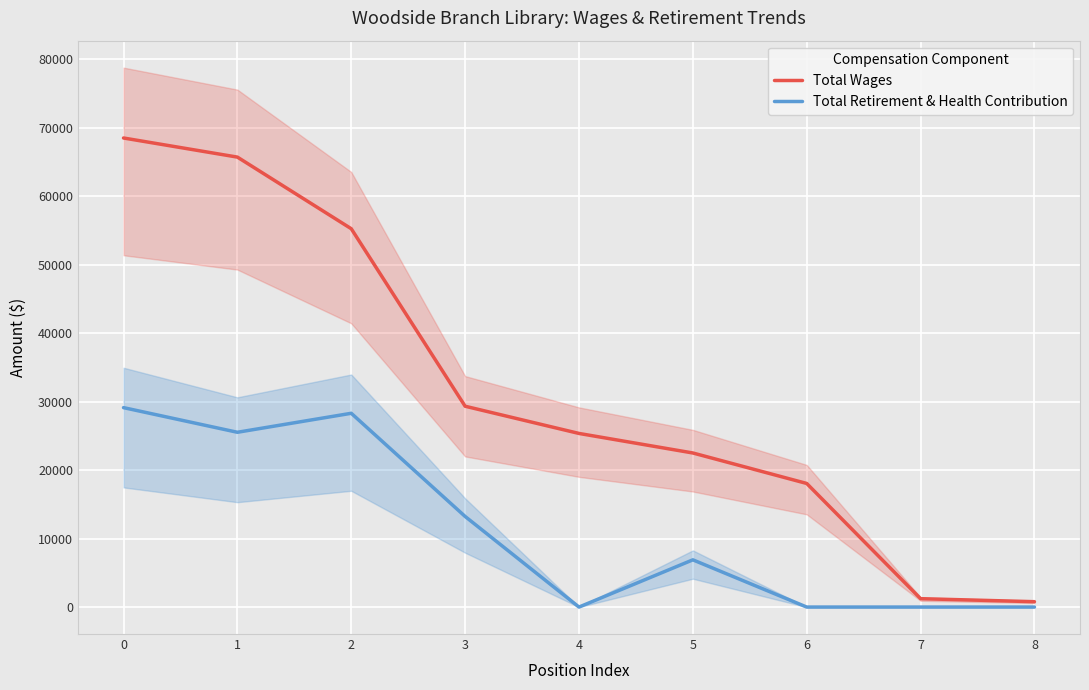

Where is Total Wages nearest to the value 34634?

3